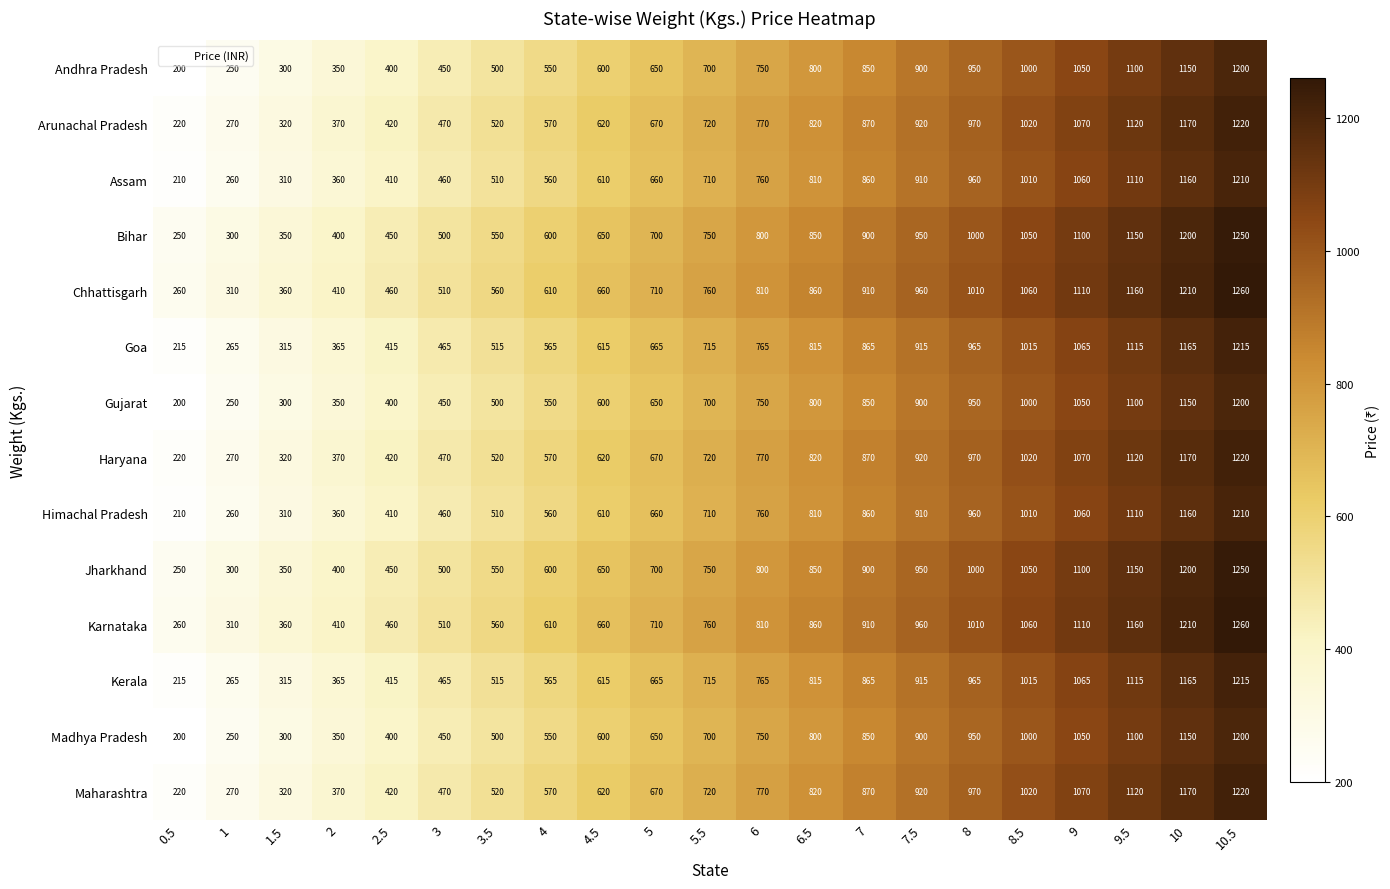

List the labels in order of Goa value, largest first.

10.5, 10, 9.5, 9, 8.5, 8, 7.5, 7, 6.5, 6, 5.5, 5, 4.5, 4, 3.5, 3, 2.5, 2, 1.5, 1, 0.5